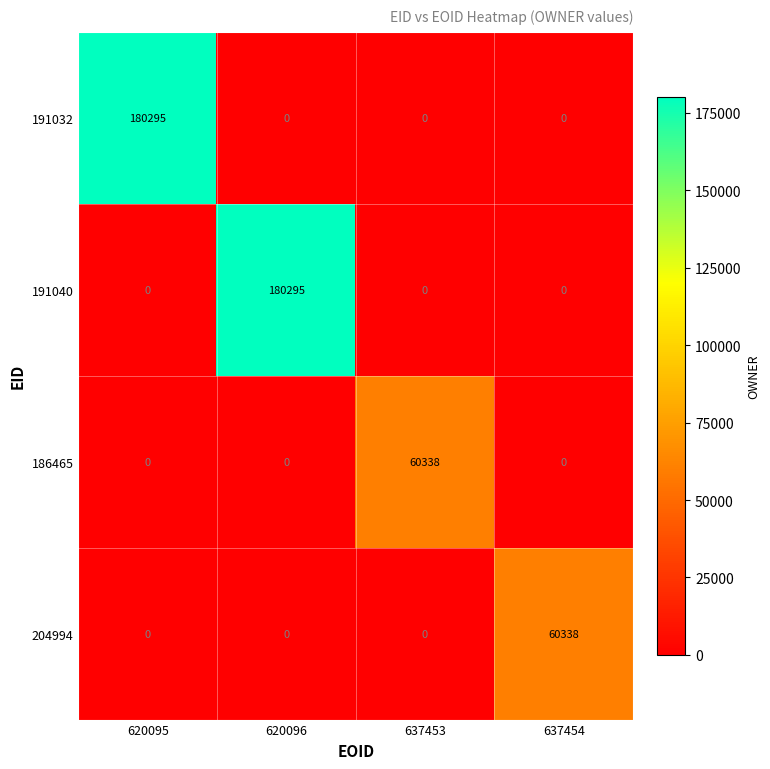

What is the highest value of the 191032 series?

180295